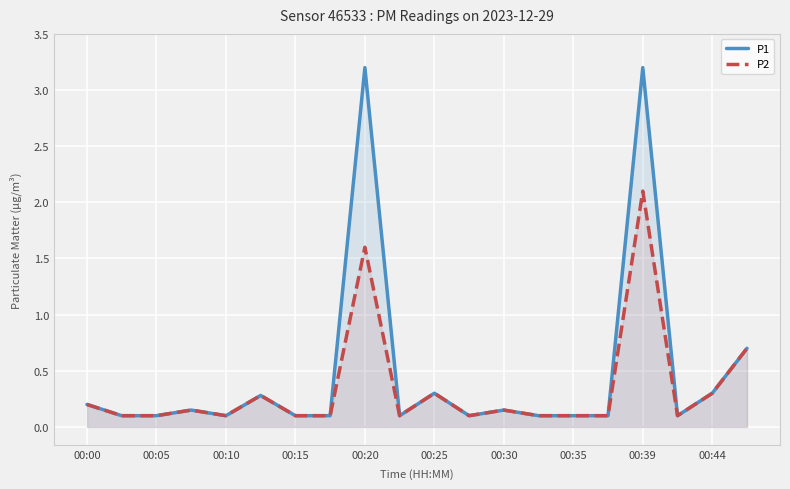

What is the maximum value shown in the chart?

3.2